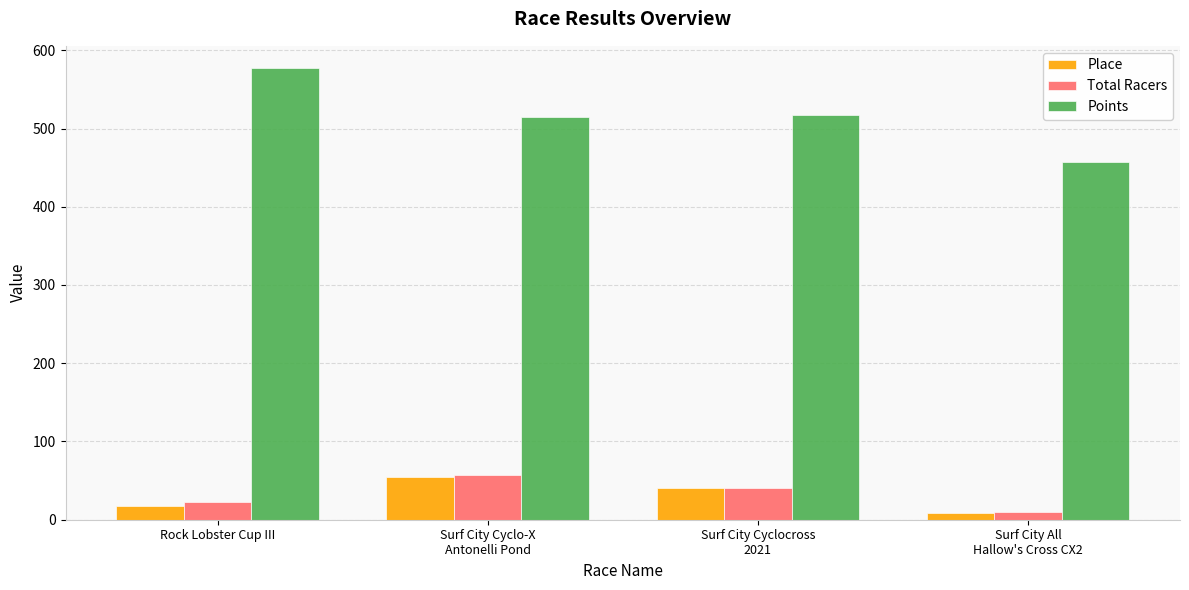

What is the difference between the maximum and minimum values in the Place series?

47.0